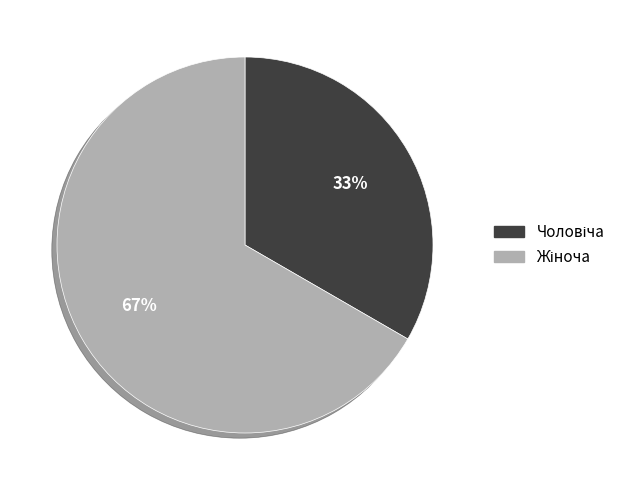

To the nearest percent, what is the average slice percentage?

50%